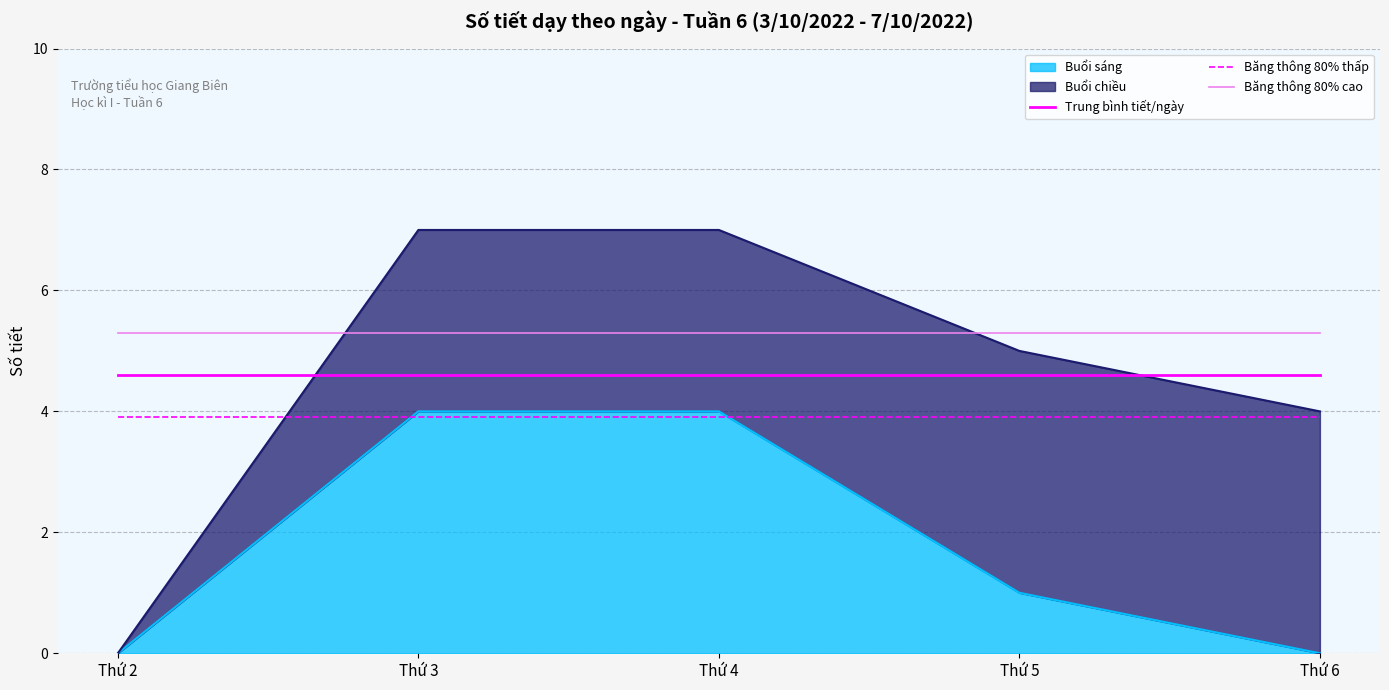

Is the value of Băng thông 80% cao at Thứ 6 greater than the value of Băng thông 80% thấp at Thứ 4?

Yes